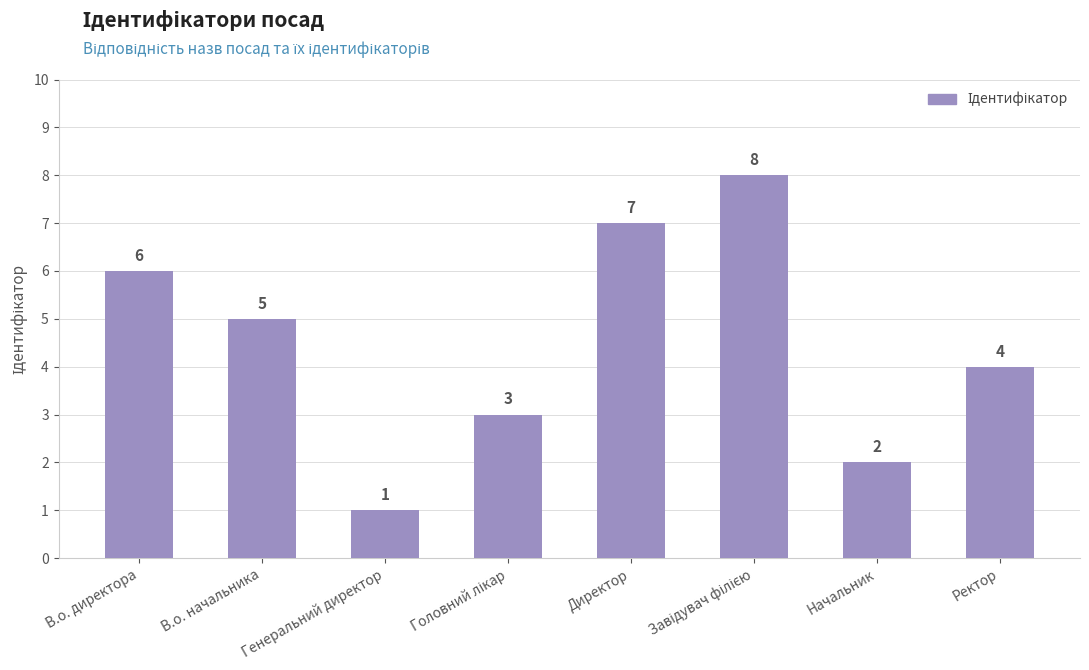

Which label corresponds to the smallest value in the chart?

Генеральний директор